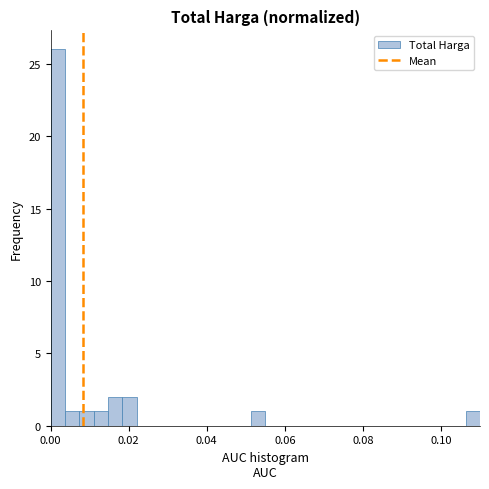

Read against the x-axis, roughly where is the centre of the tallest bar?

0.002